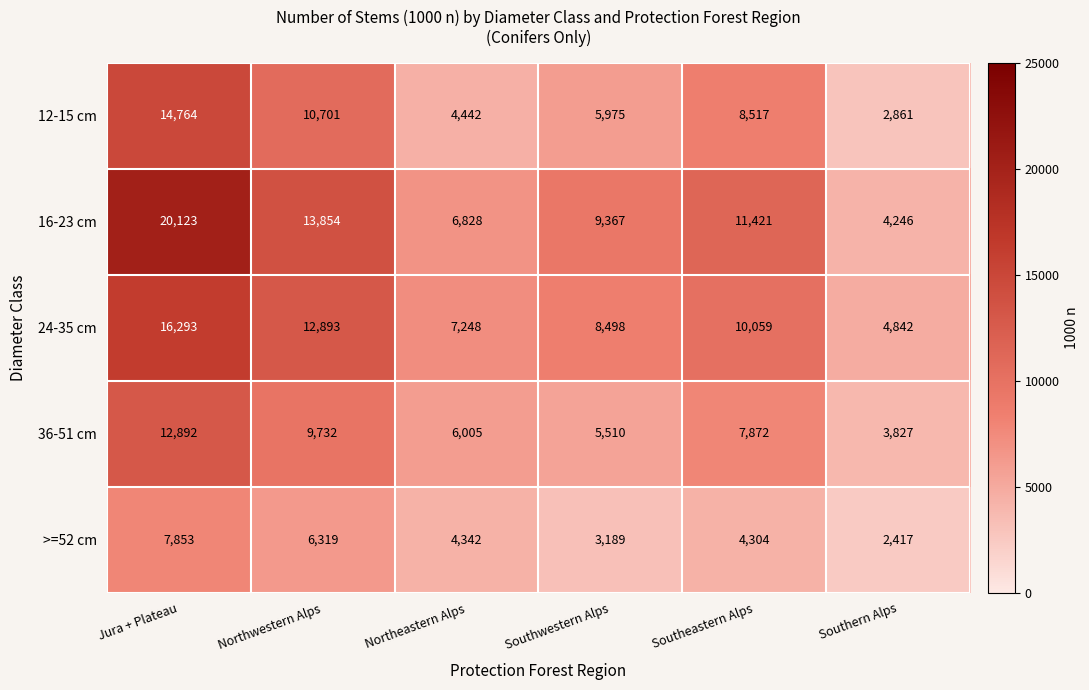

The value of 24-35 cm at Jura + Plateau is 16293. True or false?

True